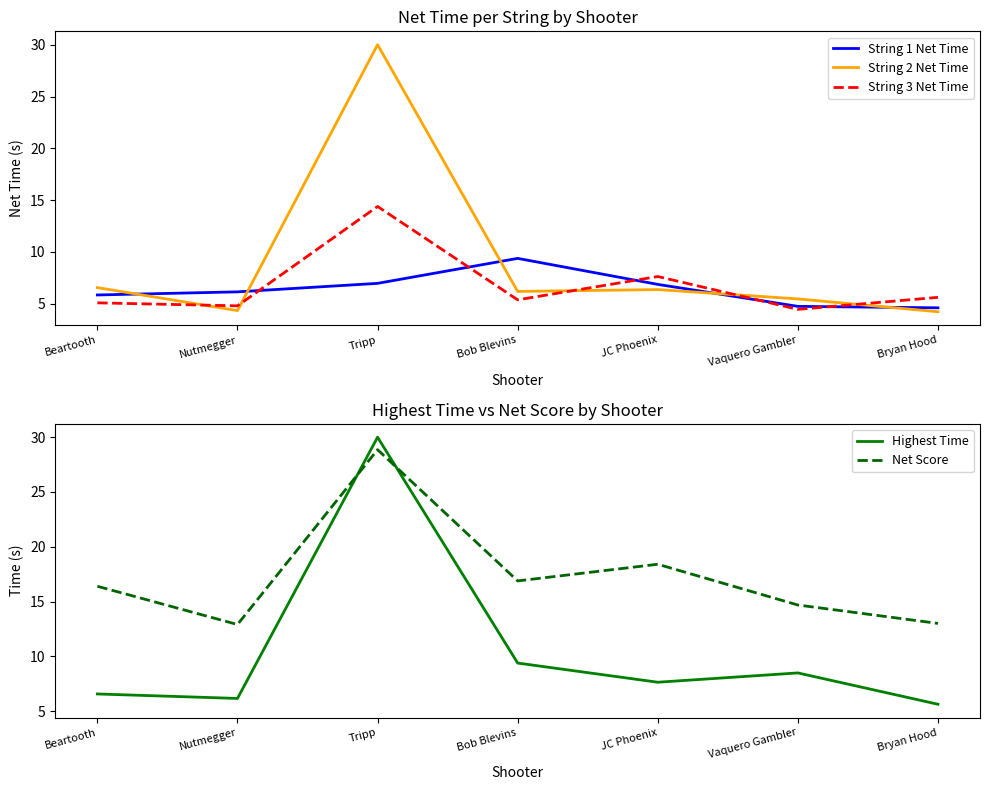

Rank the series by their maximum value, from lowest to highest.

String 1 Net Time, String 3 Net Time, Net Score, String 2 Net Time, Highest Time